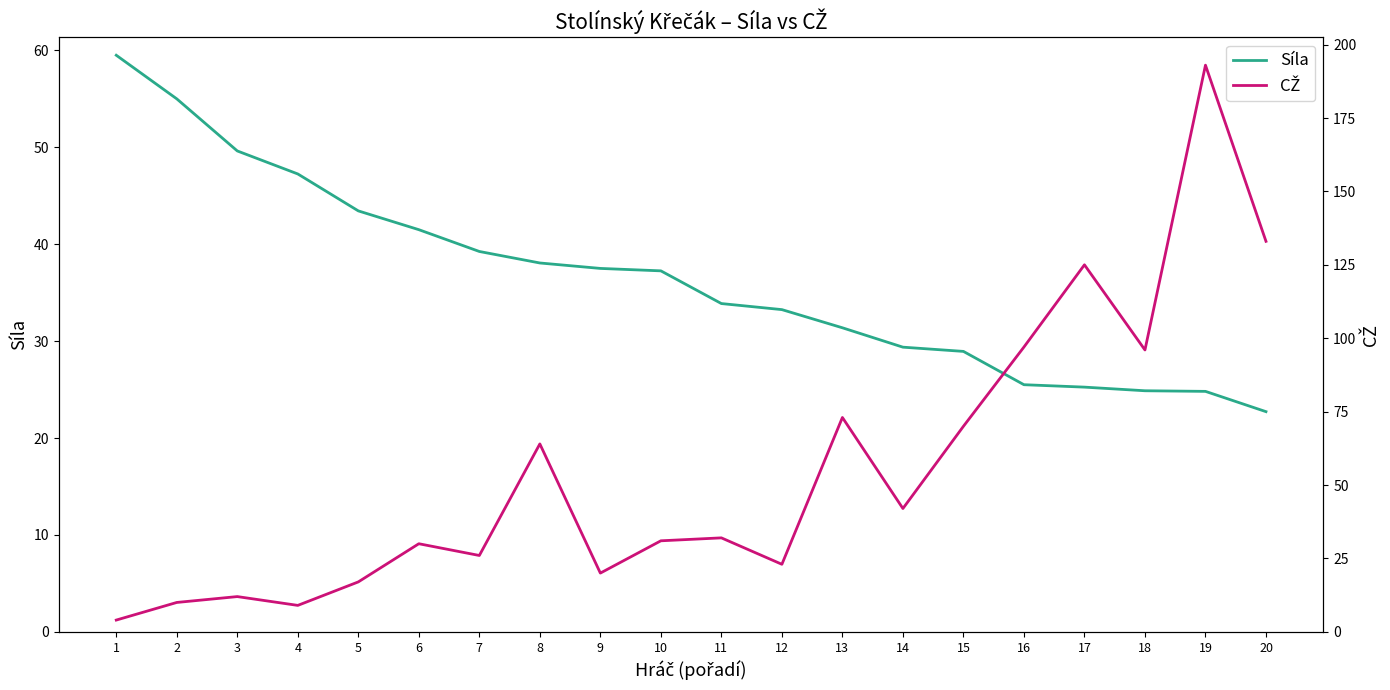

True or false: CŽ and Síla intersect in this chart.

True